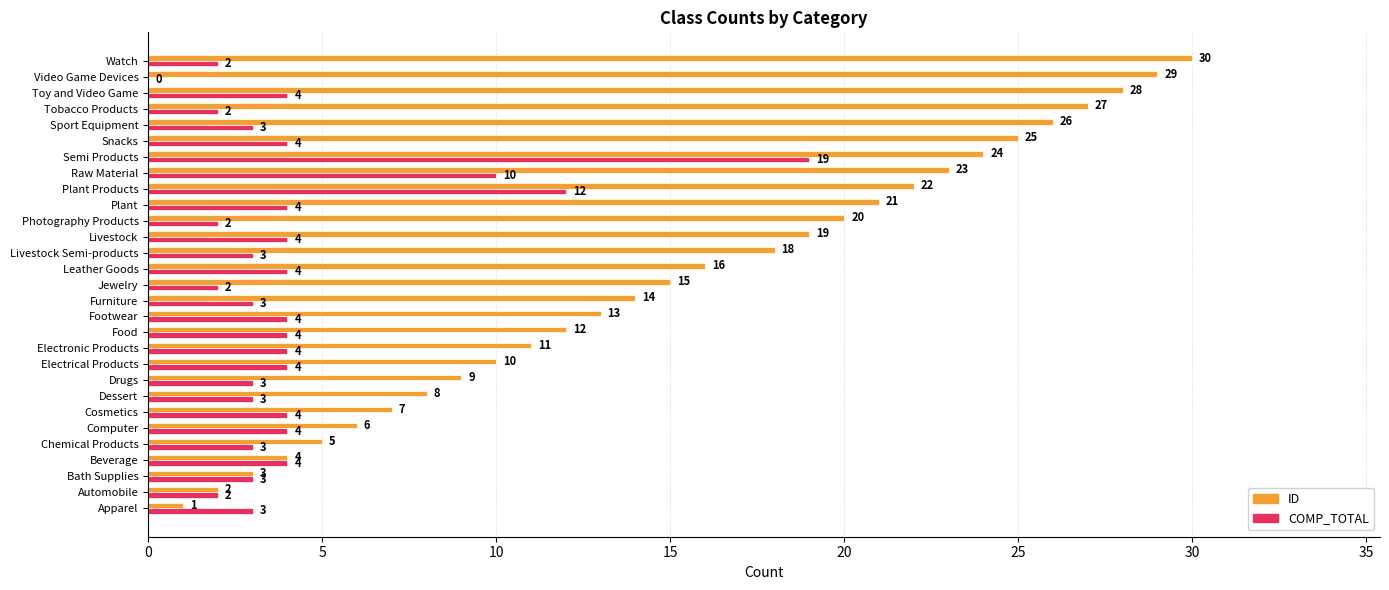

How many distinct data groups are displayed?

2